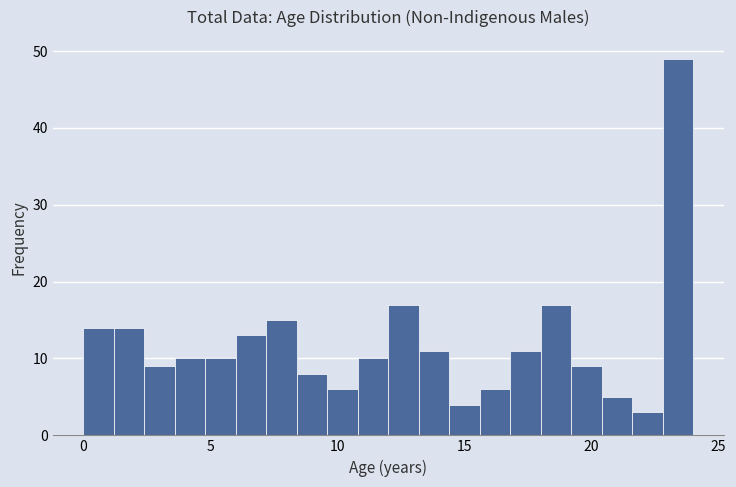

Around what value on the x-axis is the tallest bar? Give the approximate position of its centre, as read against the axis.

23.5